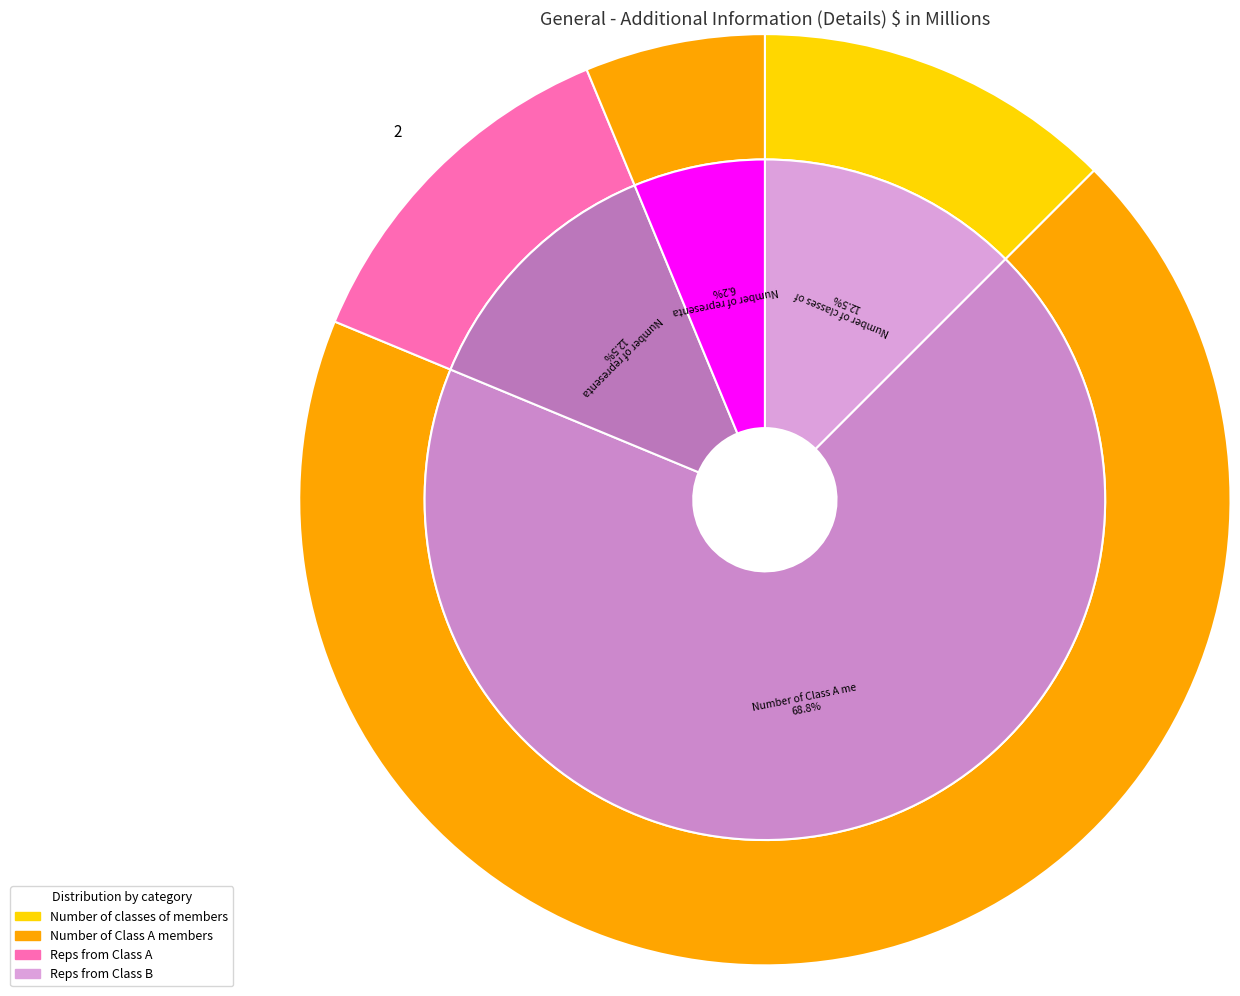

To the nearest percent, what is the average slice percentage?

25%